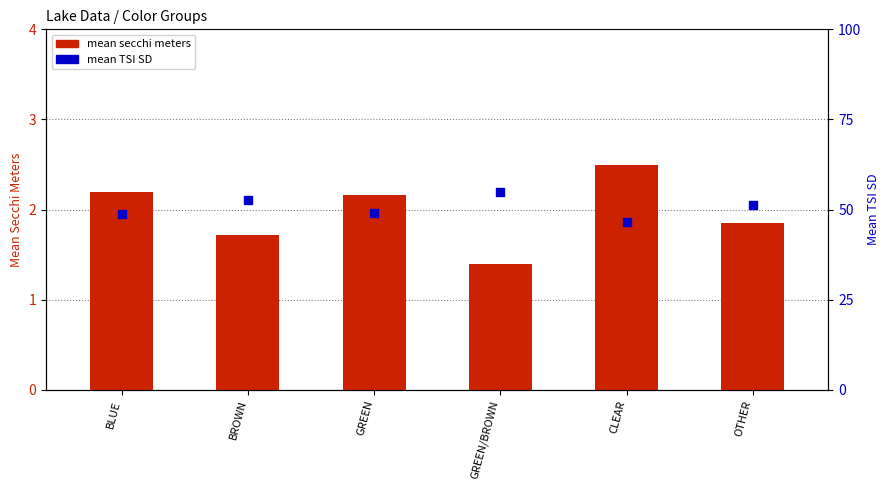

What is the total value across all series at GREEN/BROWN?

56.4